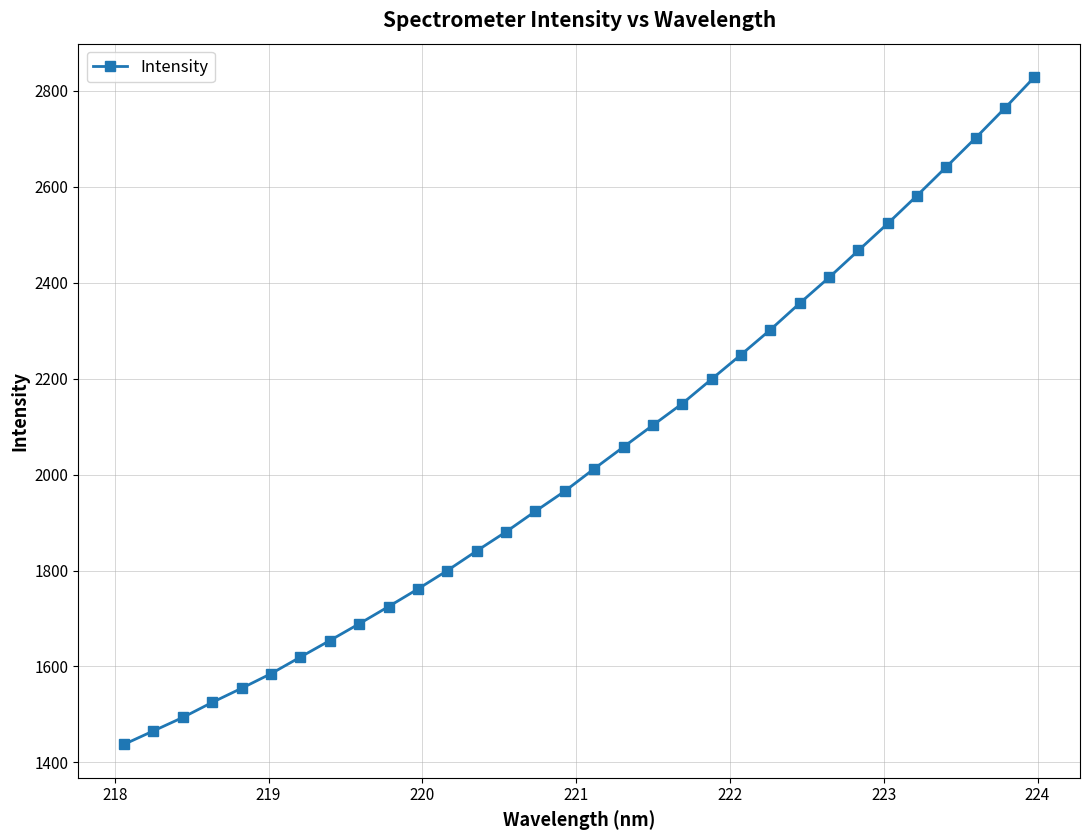

True or false: there are more than 2 points higher than both neighbors.

False